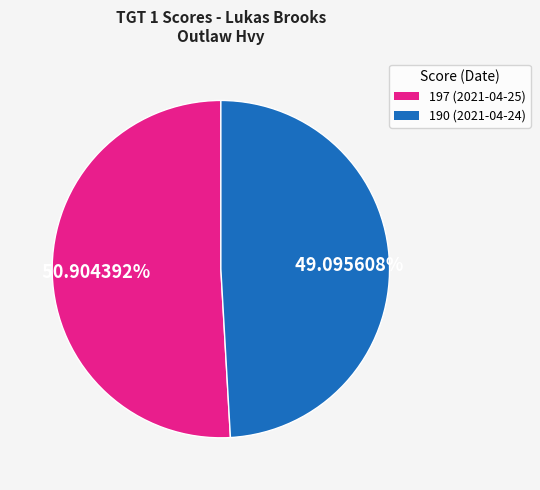

Count the number of slices in the pie.

2